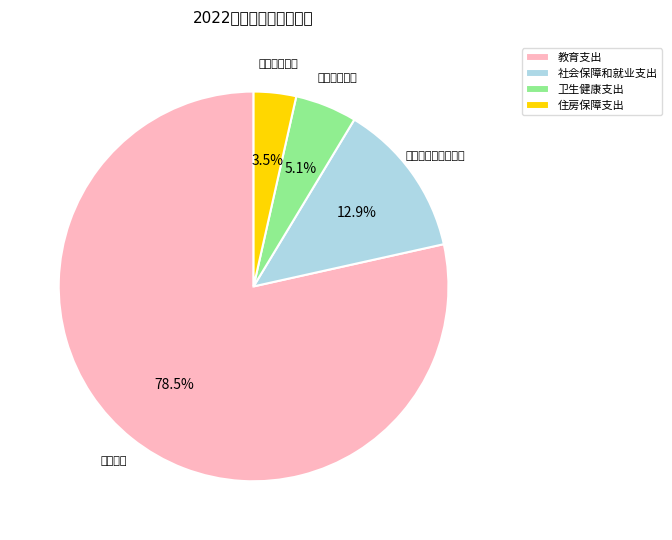

To the nearest percent, what portion does 住房保障支出 represent?

4%